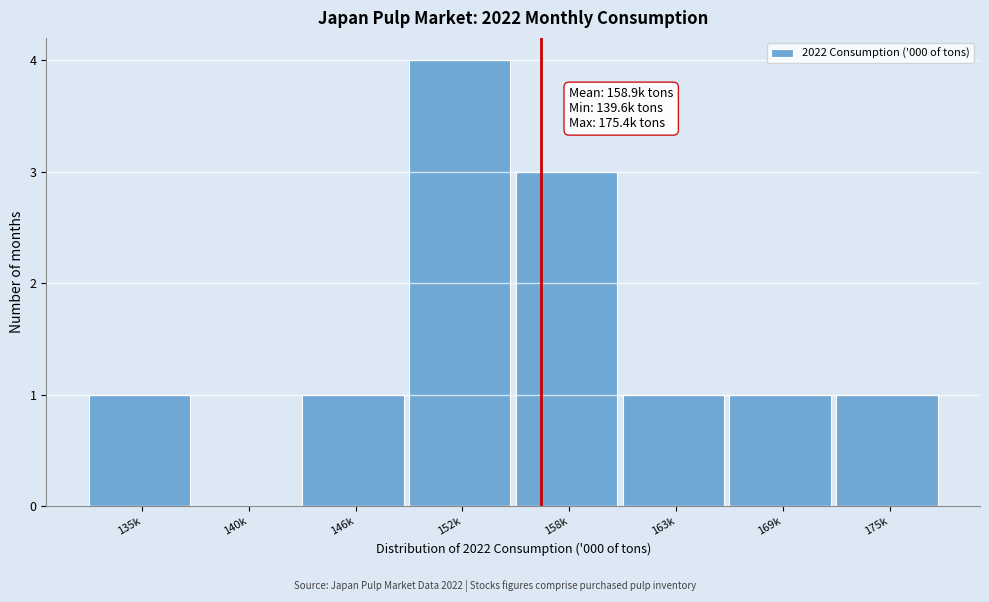

Reading right to left, transcribe all the data shown in this chart.

175k=1	169k=1	163k=1	158k=3	152k=4	146k=1	140k=0	135k=1